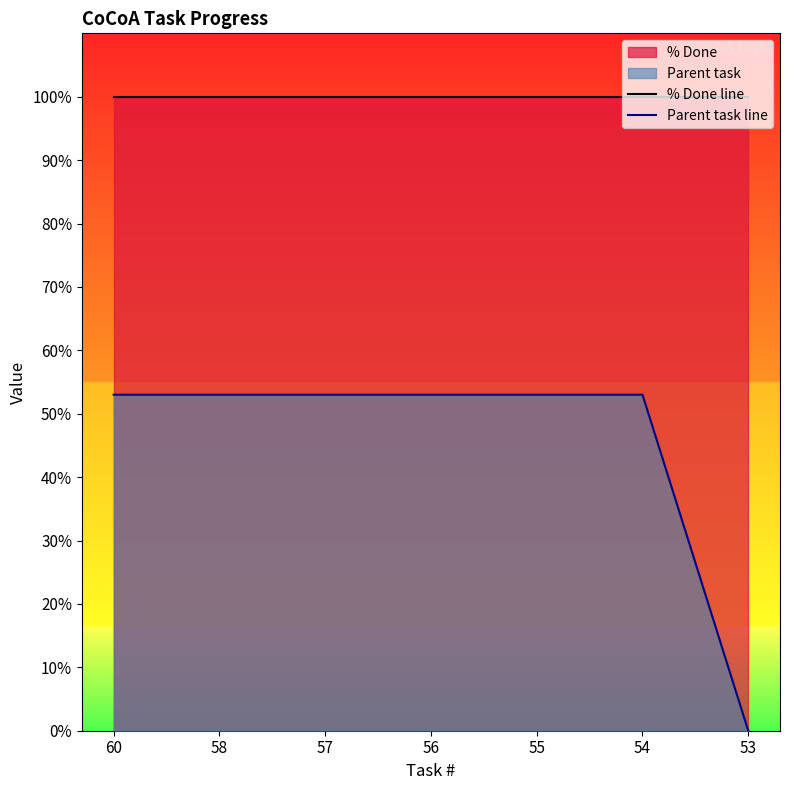

How many lines are shown in the chart?

2